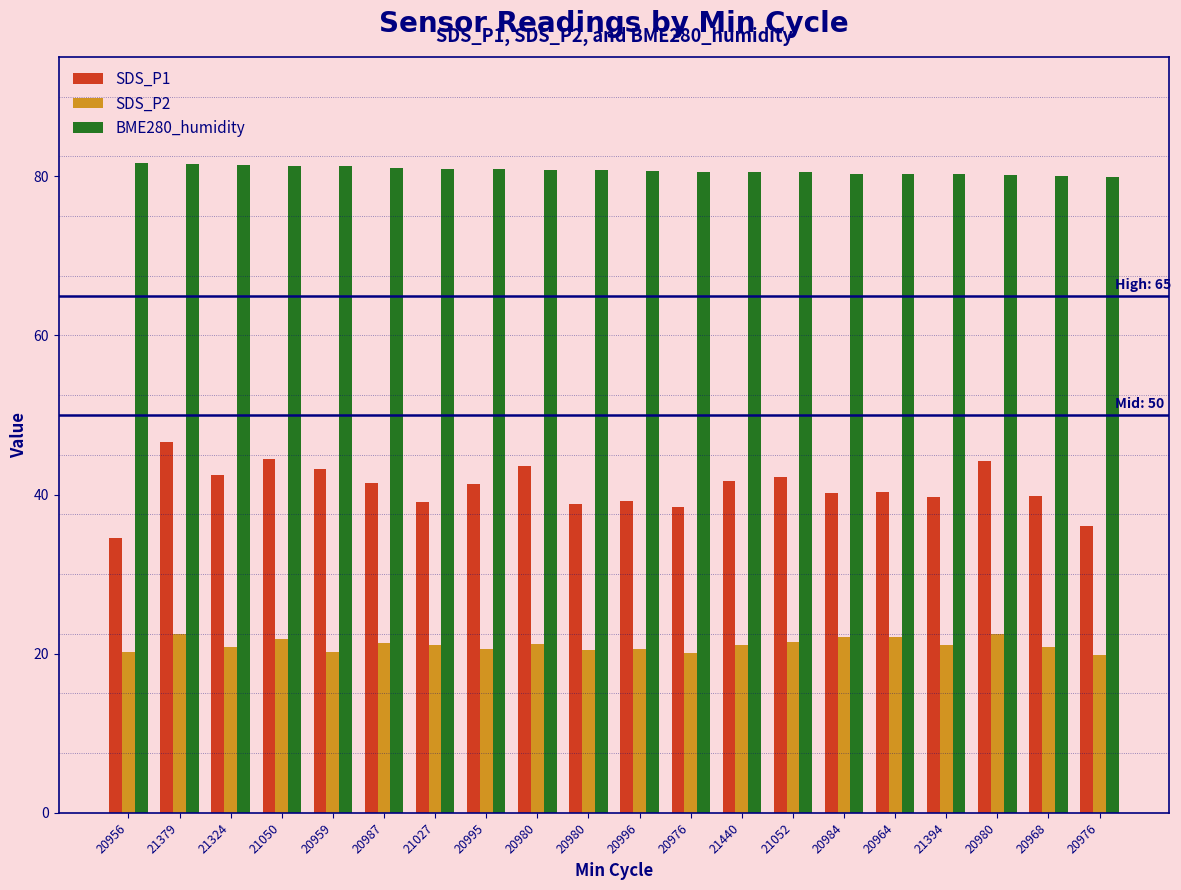

List the series in order of their overall mean, highest first.

BME280_humidity, SDS_P1, SDS_P2